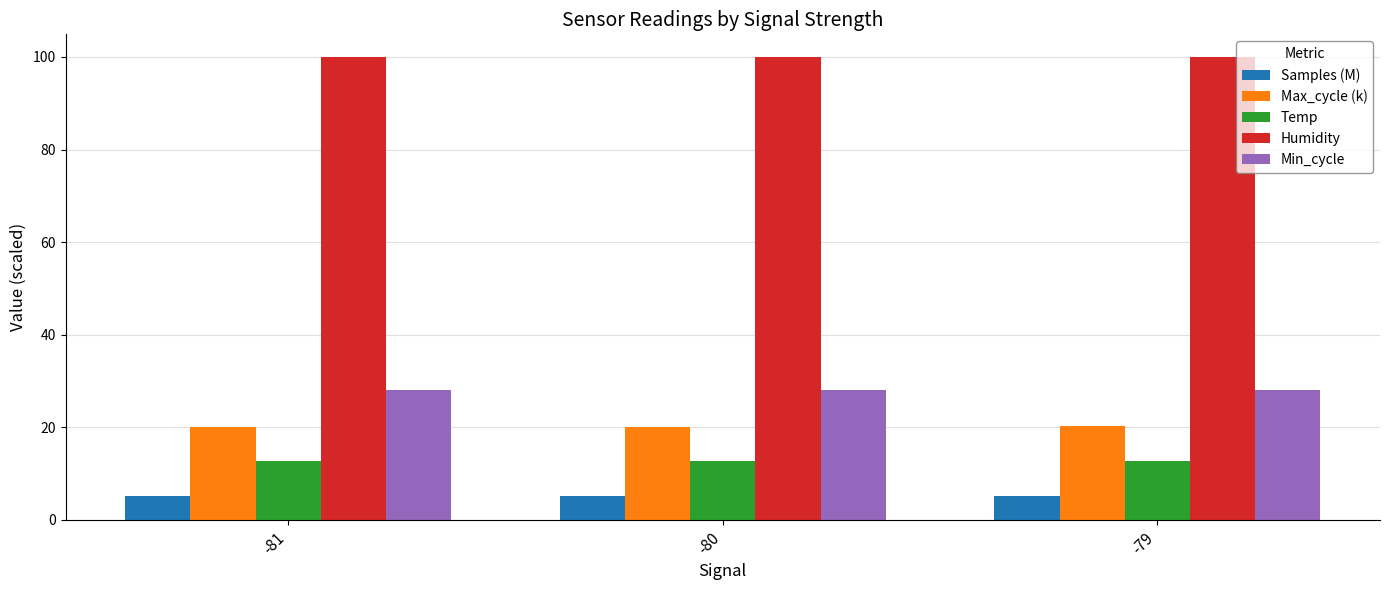

What is the maximum value for Humidity?

99.9